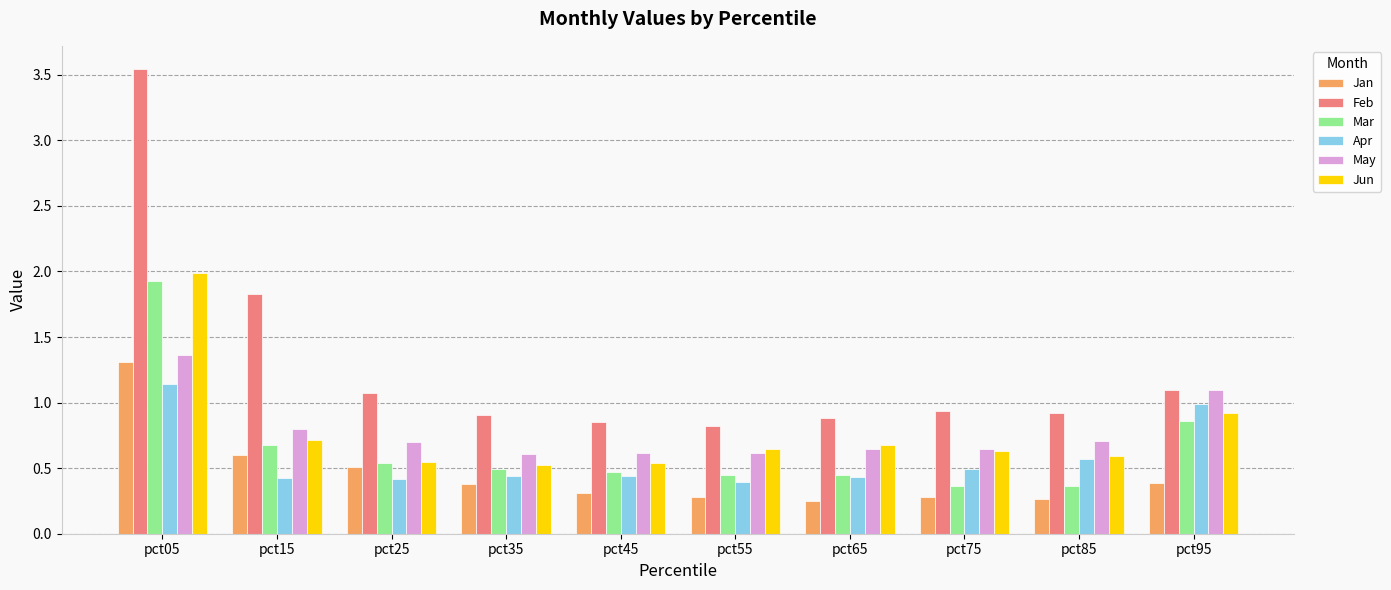

The value of Mar at pct05 is 3.1. True or false?

False